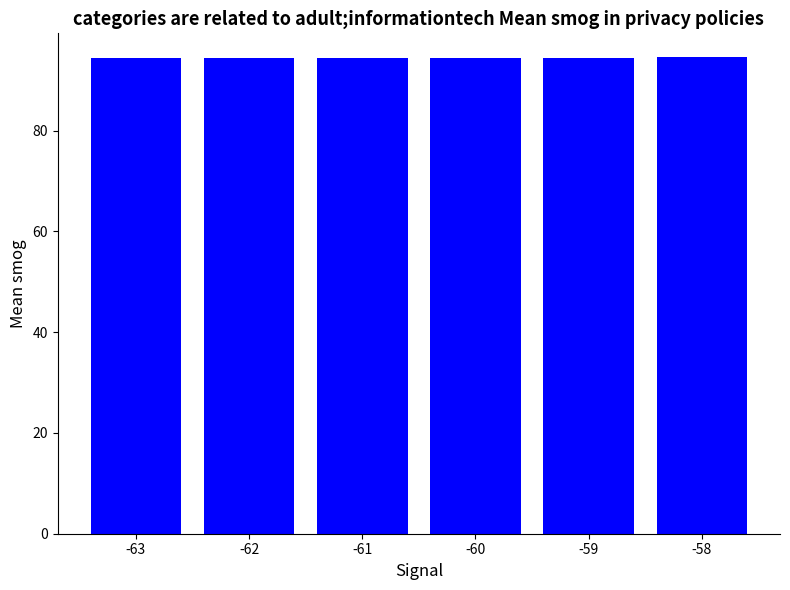

What is the minimum value shown in the chart?

94.5